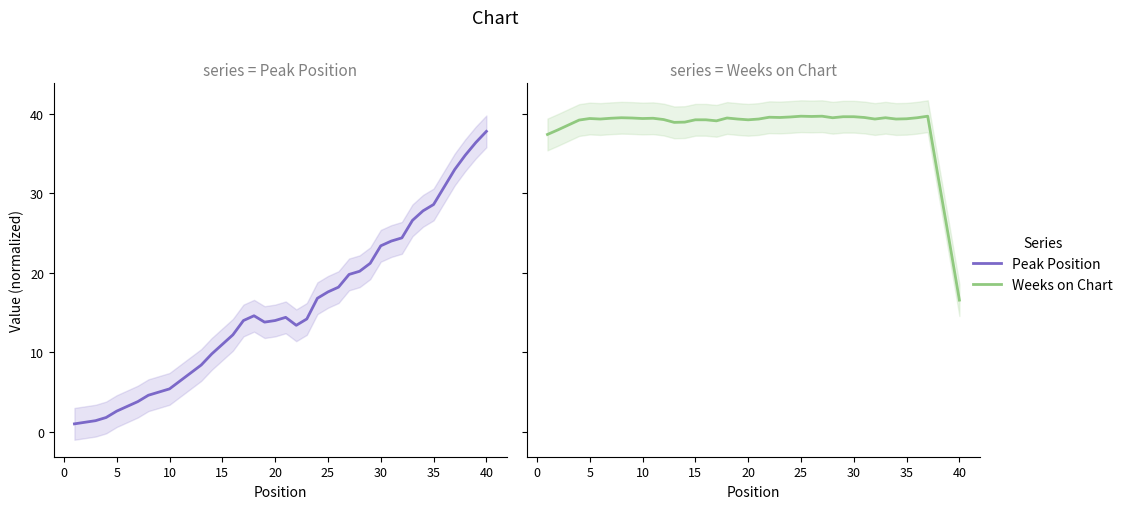

True or false: Weeks on Chart and Peak Position intersect in this chart.

True